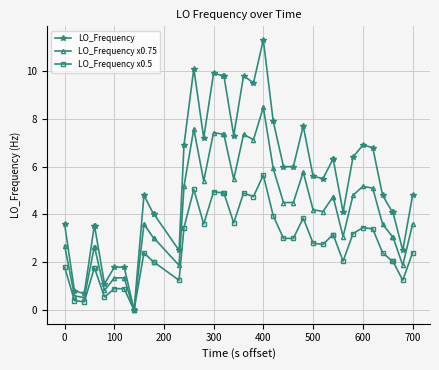

At how many categories does at least one series exceed 9?

7